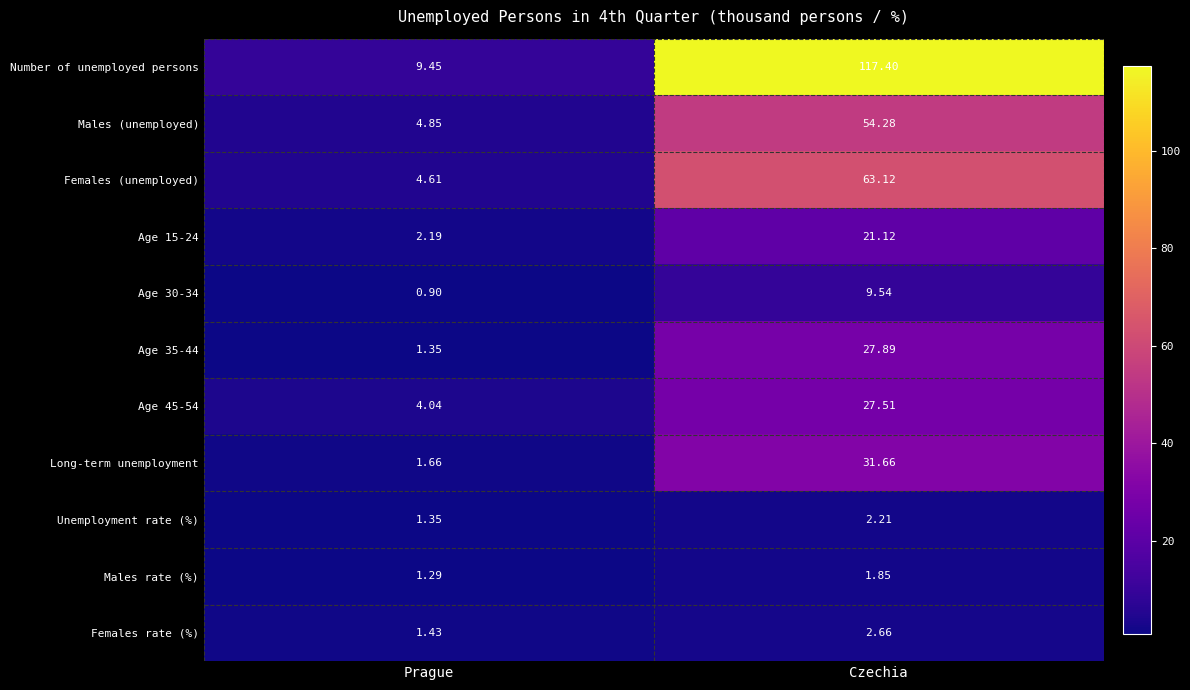

Which series has the largest total across all categories?

Number of unemployed persons